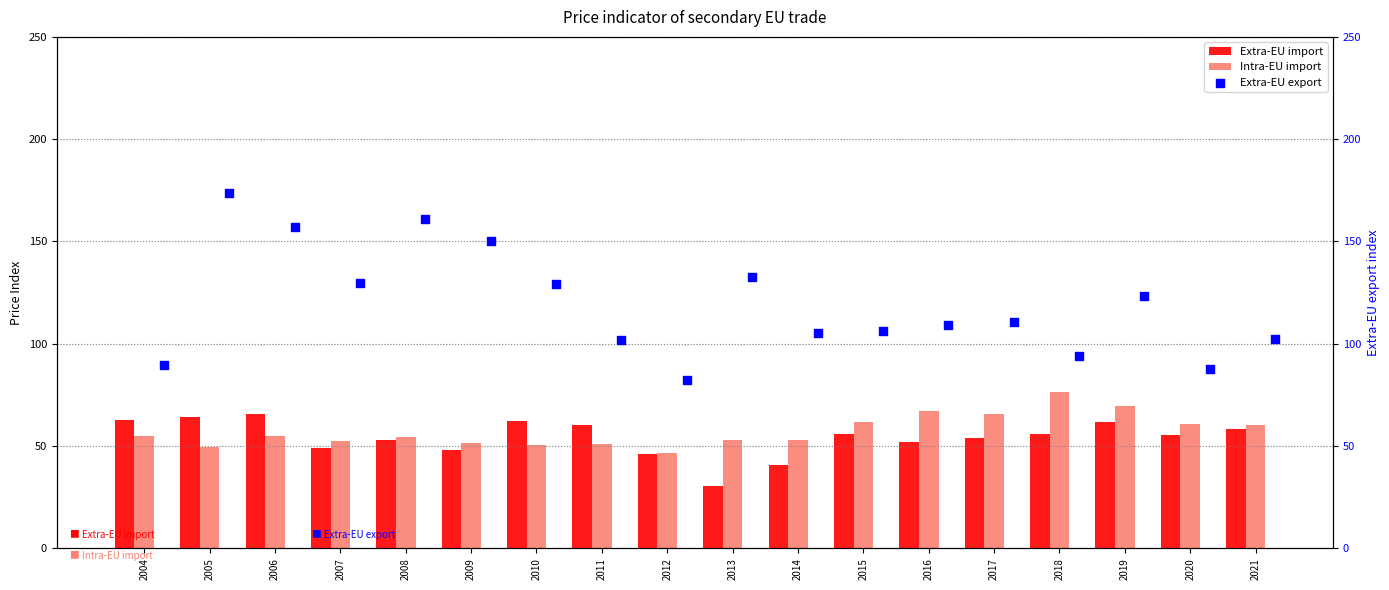

What is the difference between the maximum and minimum values in the Intra-EU import series?

30.0